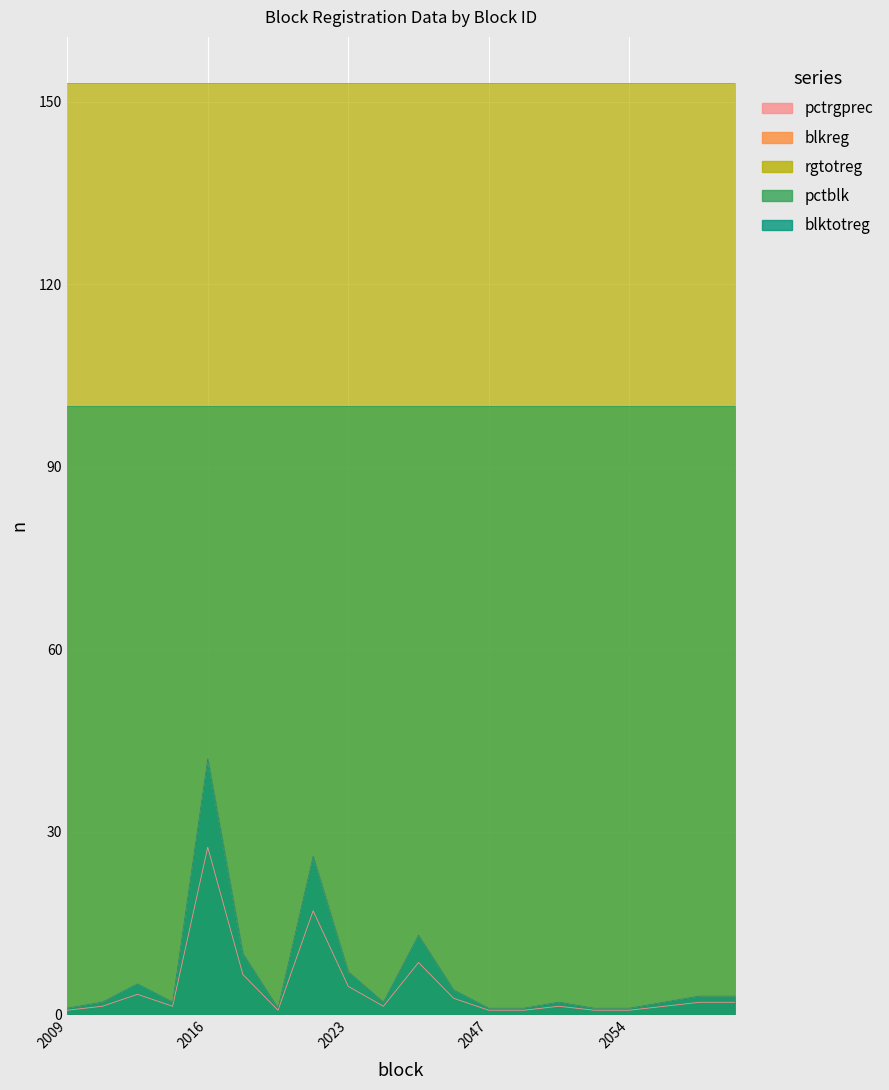

How many data points in pctrgprec are above 1?

14